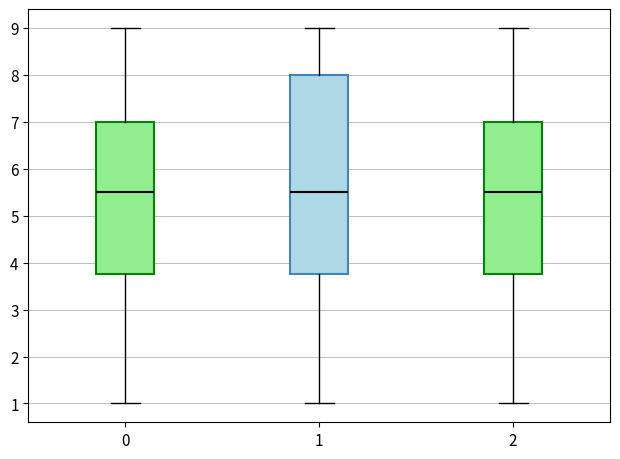

Which box is the tallest, from its lower edge to its upper edge?

1